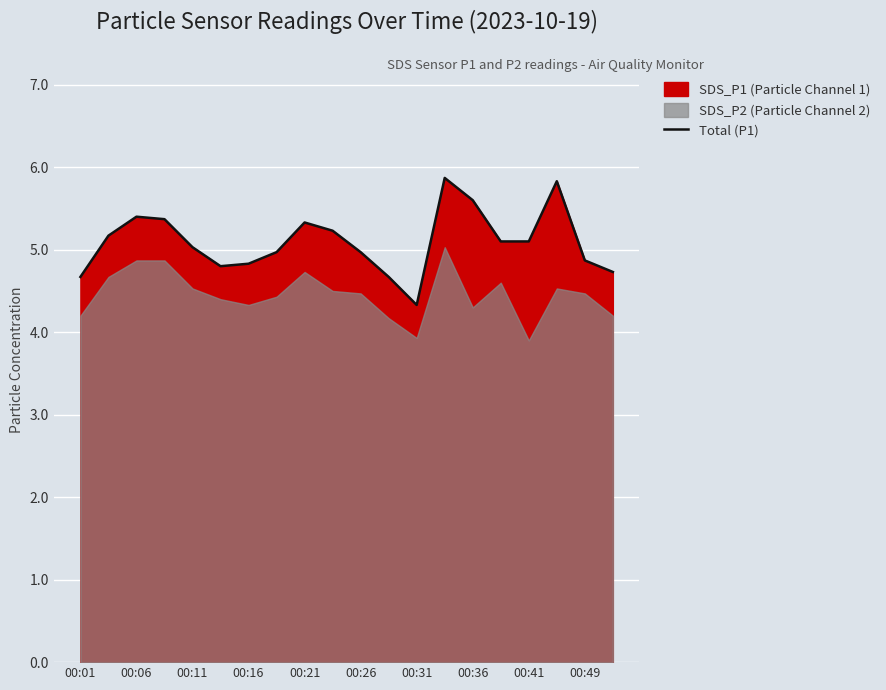

How many interior local peaks (higher than both neighbors) does the data have?

4